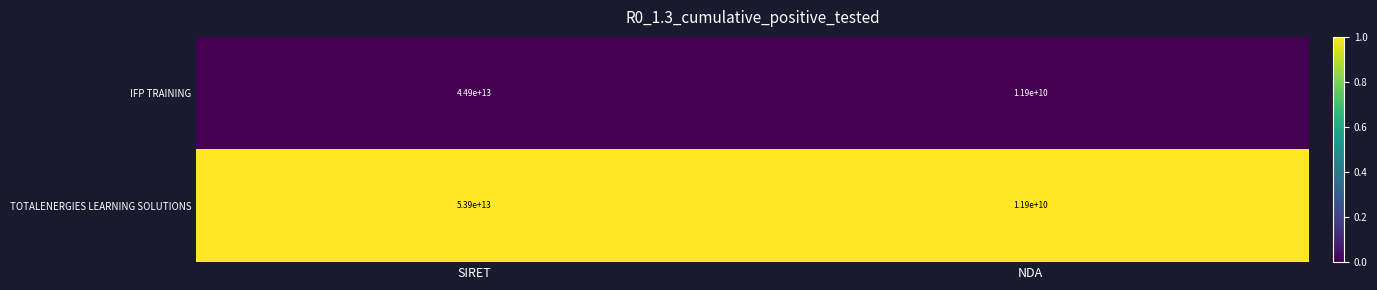

Which series has the largest total across all categories?

TOTALENERGIES LEARNING SOLUTIONS